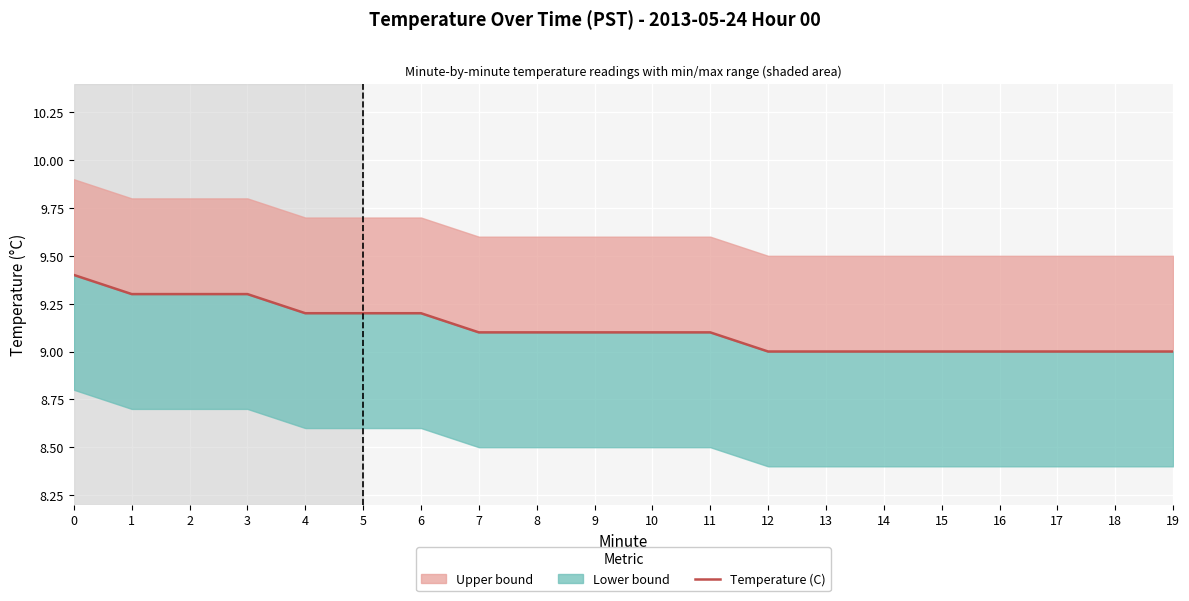

Reading right to left, what are all the values shown in this chart?

9.0	9.0	9.0	9.0	9.0	9.0	9.0	9.0	9.1	9.1	9.1	9.1	9.1	9.2	9.2	9.2	9.3	9.3	9.3	9.4